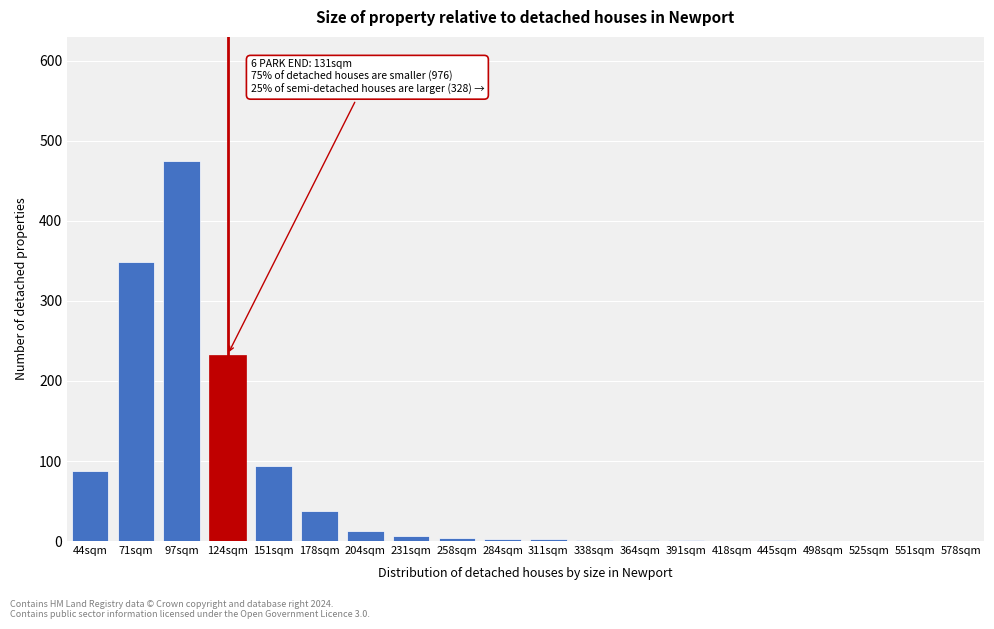

What is the greatest value displayed?

475